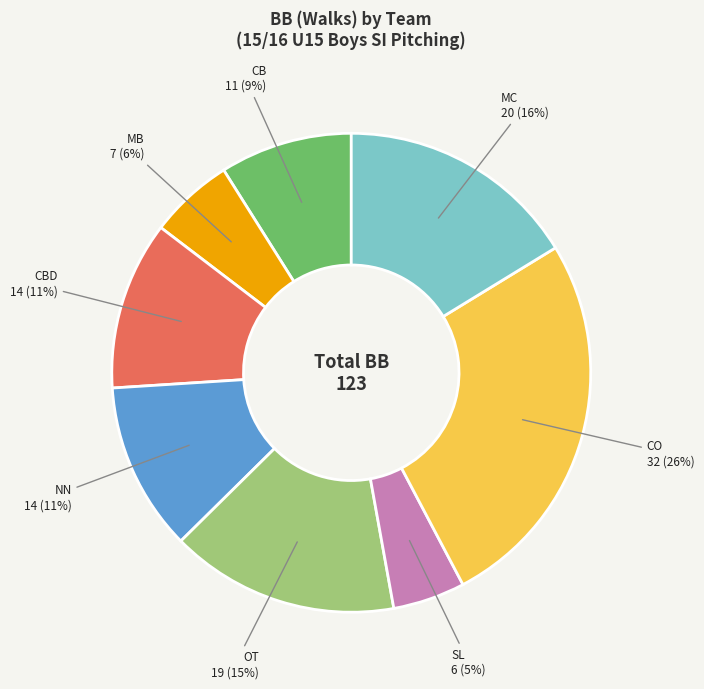

To the nearest percent, what is the difference between the MC and NN slice percentages?

5%